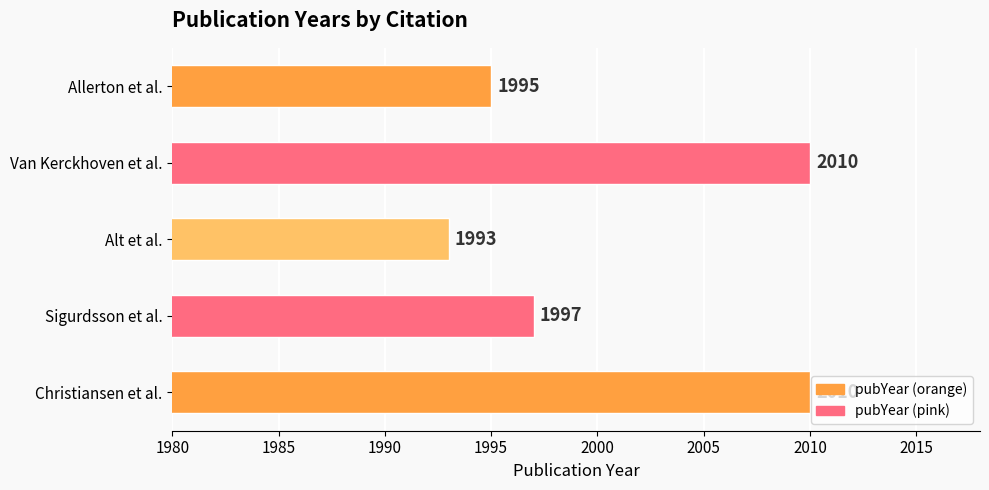

What is the average value?

2001